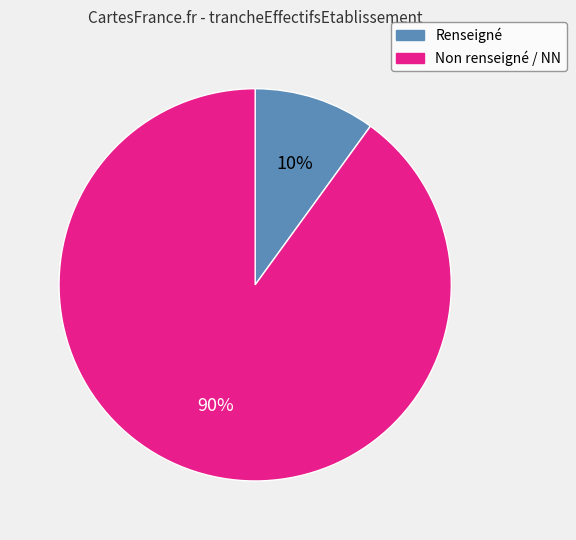

To the nearest percent, what is the difference between the largest and smallest slice percentages?

80%